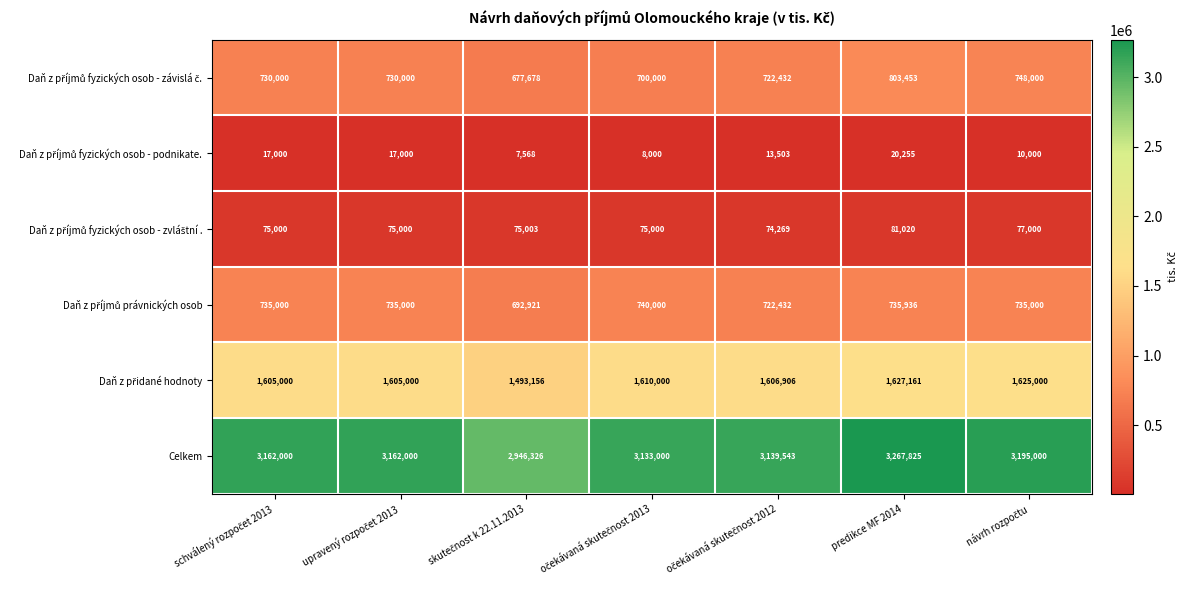

Which series has the largest total across all categories?

Celkem